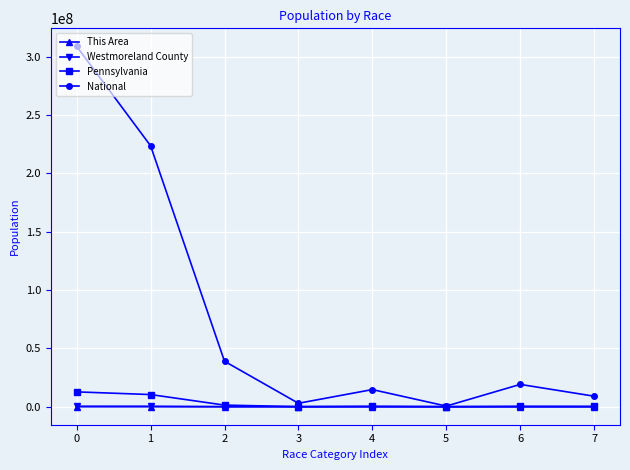

What is the approximate value of Pennsylvania at 0, to the nearest 50?

12702400